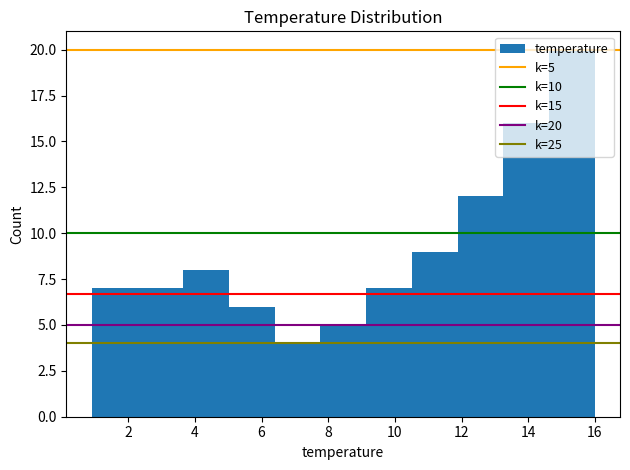

Over which range of the x-axis is the bar tallest?

14.6 to 16.0